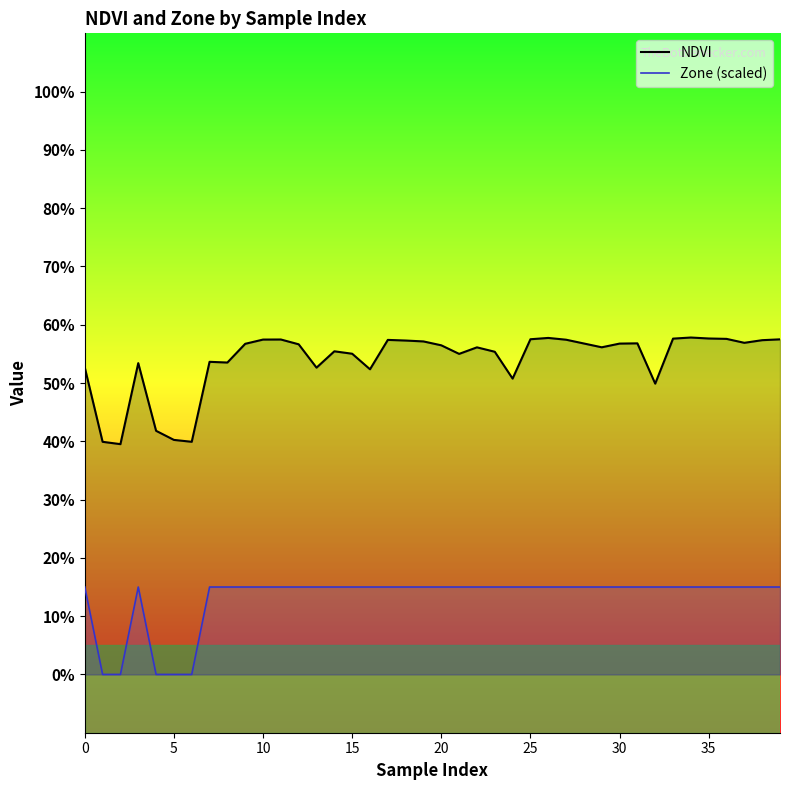

The Zone (scaled) series shows 0.1 at 16. True or false?

True